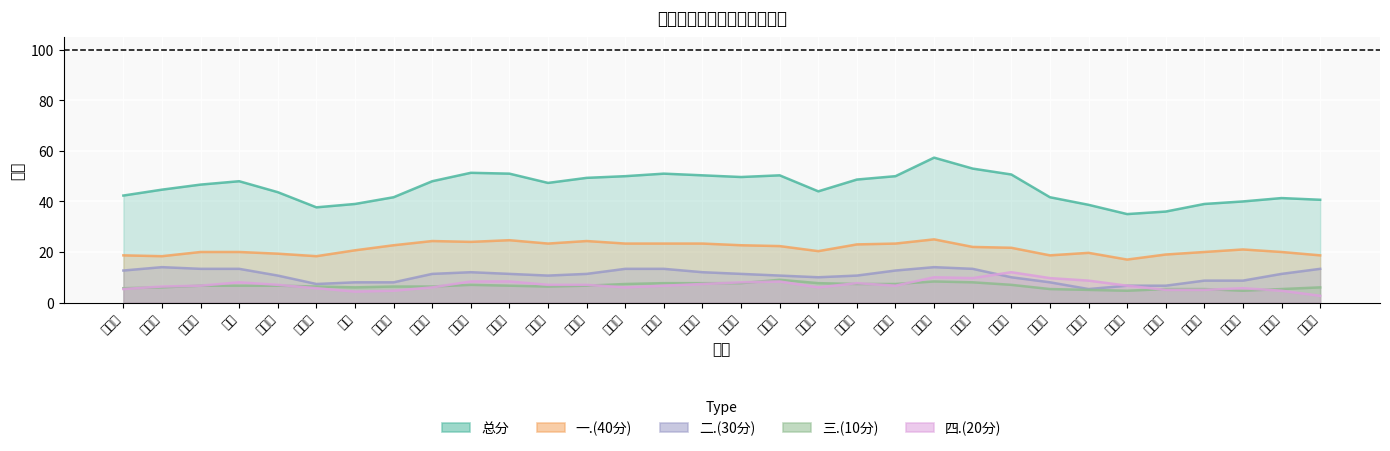

Reading left to right, extract all data points from this chart.

总分: 袁子涵=42.3	郑立成=44.7	张鹏毅=46.7	王淳=48.0	于小雅=43.7	乔梓桐=37.7	陈曦=39.0	王启航=41.7	沈昶旭=48.0	任至善=51.3	曹传杰=51.0	张溢华=47.3	孙智涵=49.3	牛淑伟=50.0	裴晓雨=51.0	肖同瑞=50.3	王欣妍=49.7	刘世凯=50.3	王乐棋=44.0	盛宝宁=48.7	董祥宇=50.0	相柒玥=57.3	袁小雪=53.0	陈帅涵=50.7	孙振荣=41.7	陈洪涛=38.7	王建璇=35.0	刘智超=36.0	王明策=39.0	牛宗越=40.0	杨浩然=41.3	李培行=40.7
一.(40分): 袁子涵=18.7	郑立成=18.3	张鹏毅=20.0	王淳=20.0	于小雅=19.3	乔梓桐=18.3	陈曦=20.7	王启航=22.7	沈昶旭=24.3	任至善=24.0	曹传杰=24.7	张溢华=23.3	孙智涵=24.3	牛淑伟=23.3	裴晓雨=23.3	肖同瑞=23.3	王欣妍=22.7	刘世凯=22.3	王乐棋=20.3	盛宝宁=23.0	董祥宇=23.3	相柒玥=25.0	袁小雪=22.0	陈帅涵=21.7	孙振荣=18.7	陈洪涛=19.7	王建璇=17.0	刘智超=19.0	王明策=20.0	牛宗越=21.0	杨浩然=20.0	李培行=18.7
二.(30分): 袁子涵=12.7	郑立成=14.0	张鹏毅=13.3	王淳=13.3	于小雅=10.7	乔梓桐=7.3	陈曦=8.0	王启航=8.0	沈昶旭=11.3	任至善=12.0	曹传杰=11.3	张溢华=10.7	孙智涵=11.3	牛淑伟=13.3	裴晓雨=13.3	肖同瑞=12.0	王欣妍=11.3	刘世凯=10.7	王乐棋=10.0	盛宝宁=10.7	董祥宇=12.7	相柒玥=14.0	袁小雪=13.3	陈帅涵=10.0	孙振荣=8.0	陈洪涛=5.3	王建璇=6.7	刘智超=6.7	王明策=8.7	牛宗越=8.7	杨浩然=11.3	李培行=13.3
三.(10分): 袁子涵=5.7	郑立成=6.0	张鹏毅=6.7	王淳=6.7	于小雅=6.7	乔梓桐=6.3	陈曦=6.0	王启航=6.3	沈昶旭=6.3	任至善=7.0	曹传杰=6.7	张溢华=6.3	孙智涵=6.7	牛淑伟=7.3	裴晓雨=7.7	肖同瑞=7.7	王欣妍=7.7	刘世凯=9.0	王乐棋=7.7	盛宝宁=7.3	董祥宇=7.3	相柒玥=8.3	袁小雪=8.0	陈帅涵=7.0	孙振荣=5.3	陈洪涛=5.0	王建璇=4.7	刘智超=5.3	王明策=5.3	牛宗越=4.7	杨浩然=5.3	李培行=6.0
四.(20分): 袁子涵=5.3	郑立成=6.3	张鹏毅=6.7	王淳=8.0	于小雅=7.0	乔梓桐=5.7	陈曦=4.3	王启航=4.7	沈昶旭=6.0	任至善=8.3	曹传杰=8.3	张溢华=7.0	孙智涵=7.0	牛淑伟=6.0	裴晓雨=6.7	肖同瑞=7.3	王欣妍=8.0	刘世凯=8.3	王乐棋=6.0	盛宝宁=7.7	董祥宇=6.7	相柒玥=10.0	袁小雪=9.7	陈帅涵=12.0	孙振荣=9.7	陈洪涛=8.7	王建璇=6.7	刘智超=5.0	王明策=5.0	牛宗越=5.7	杨浩然=4.7	李培行=2.7